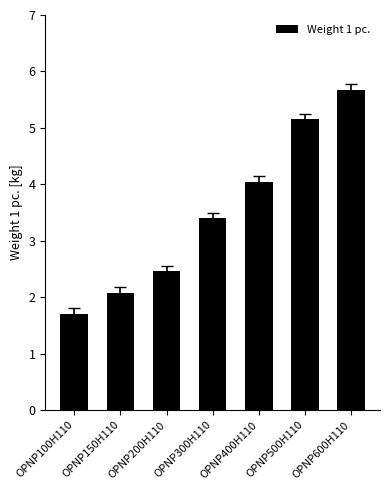

Between OPNP100H110 and OPNP500H110, which is larger?

OPNP500H110